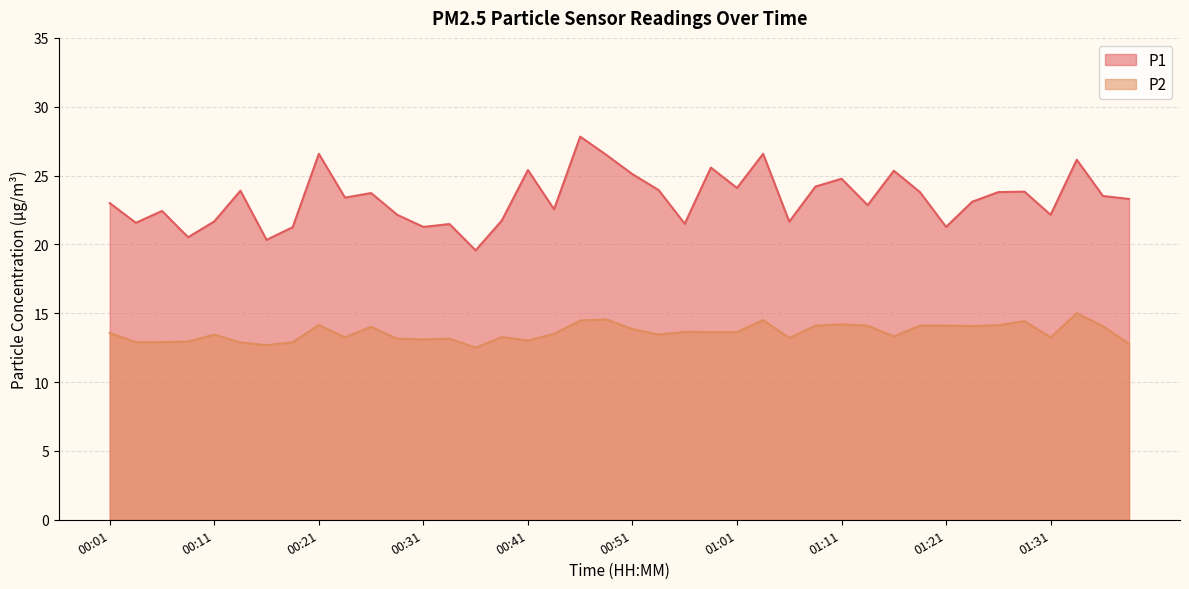

What is the label of the 2nd point from the left?

00:04